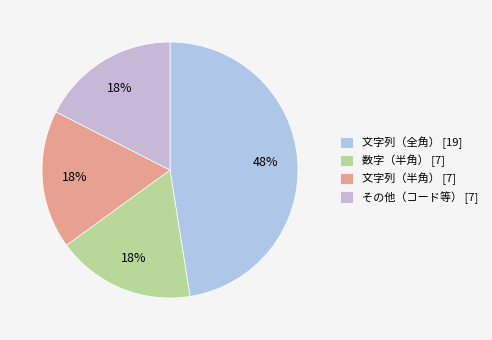

Count the number of slices in the pie.

4